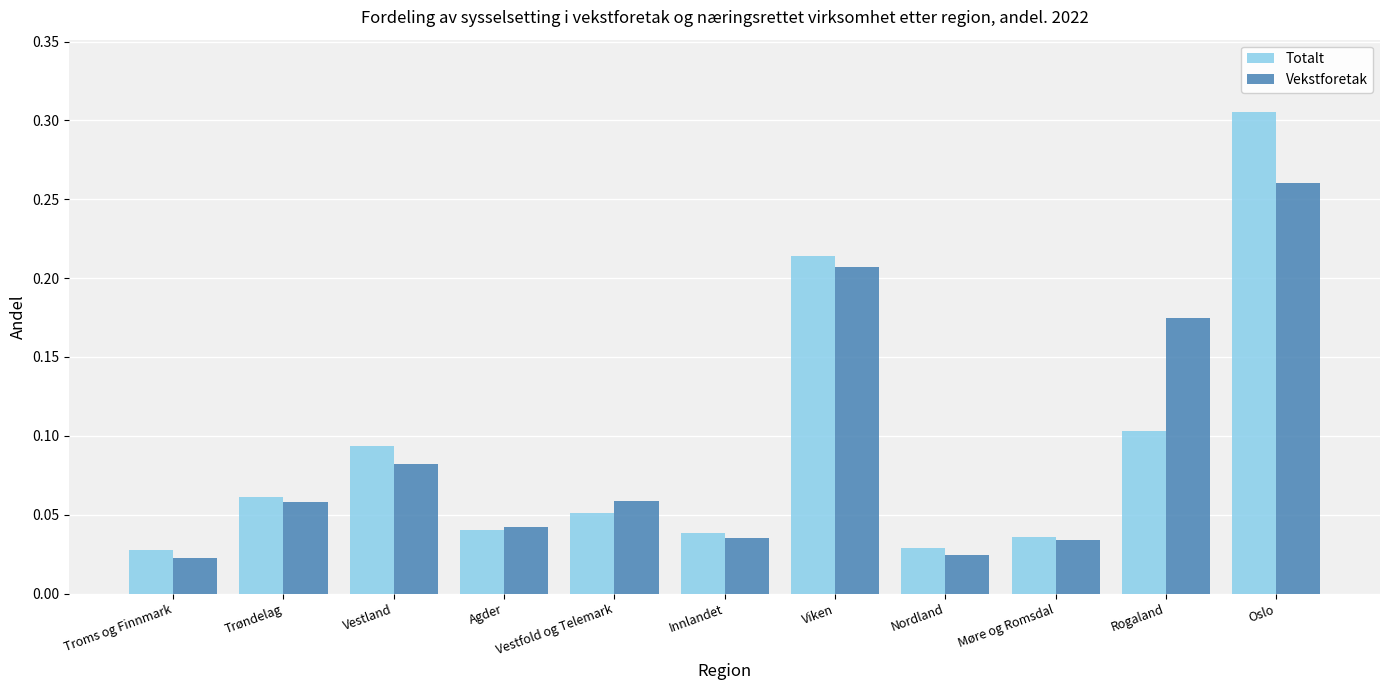

At which category does the chart reach its peak across all series?

Oslo